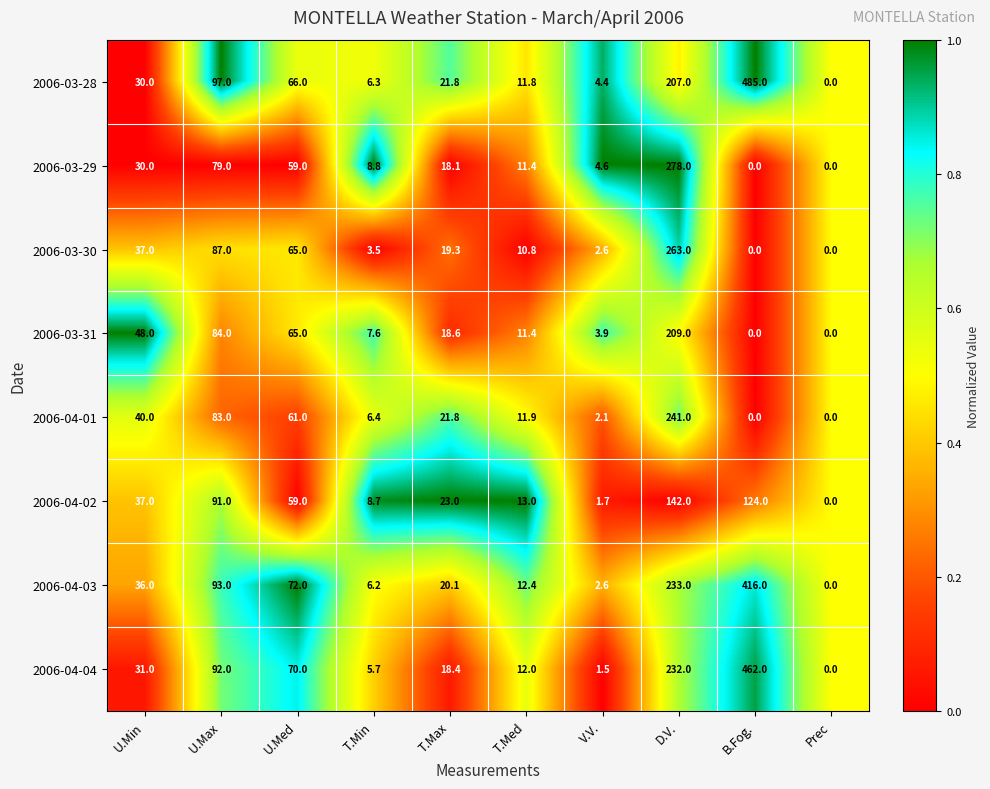

Where is 2006-03-30 nearest to the value 131?

U.Max